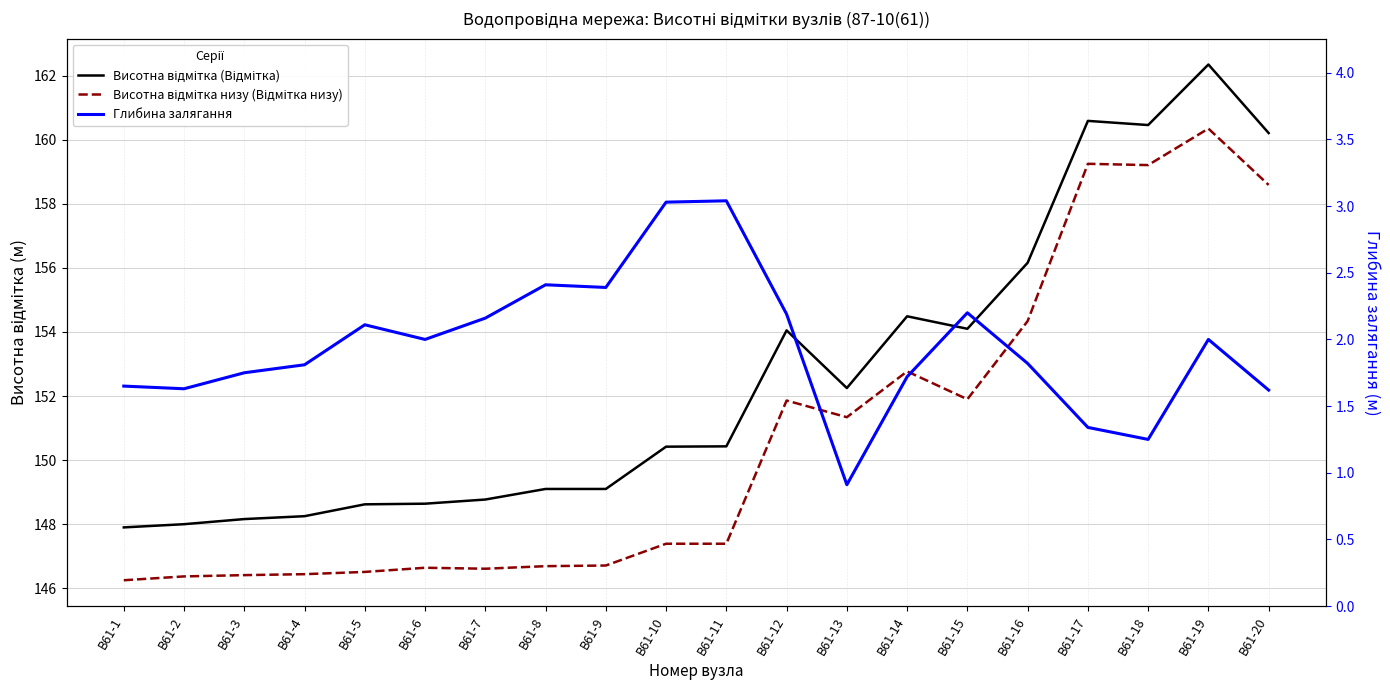

How many values in the Глибина залягання series exceed 2?

8